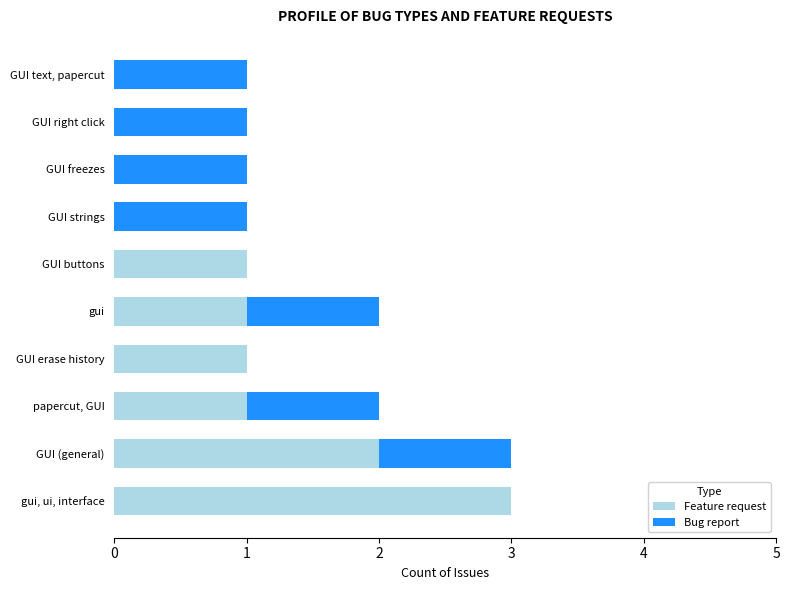

What is the approximate value of Feature request at gui, ui, interface?

3